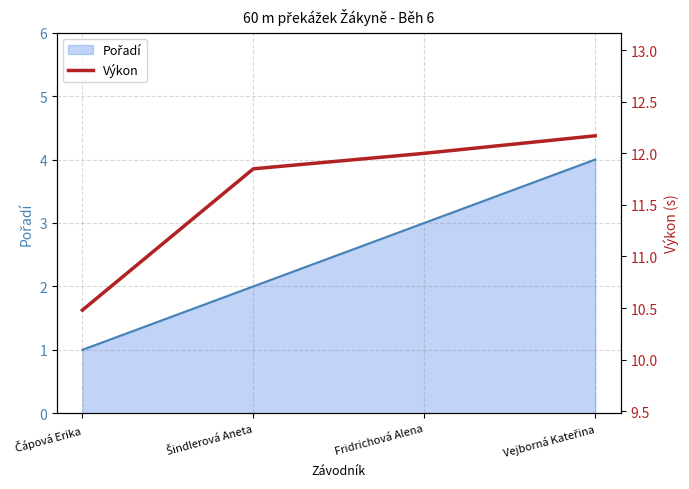

What is the change in value from Šindlerová Aneta to Vejborná Kateřina?

+0.3